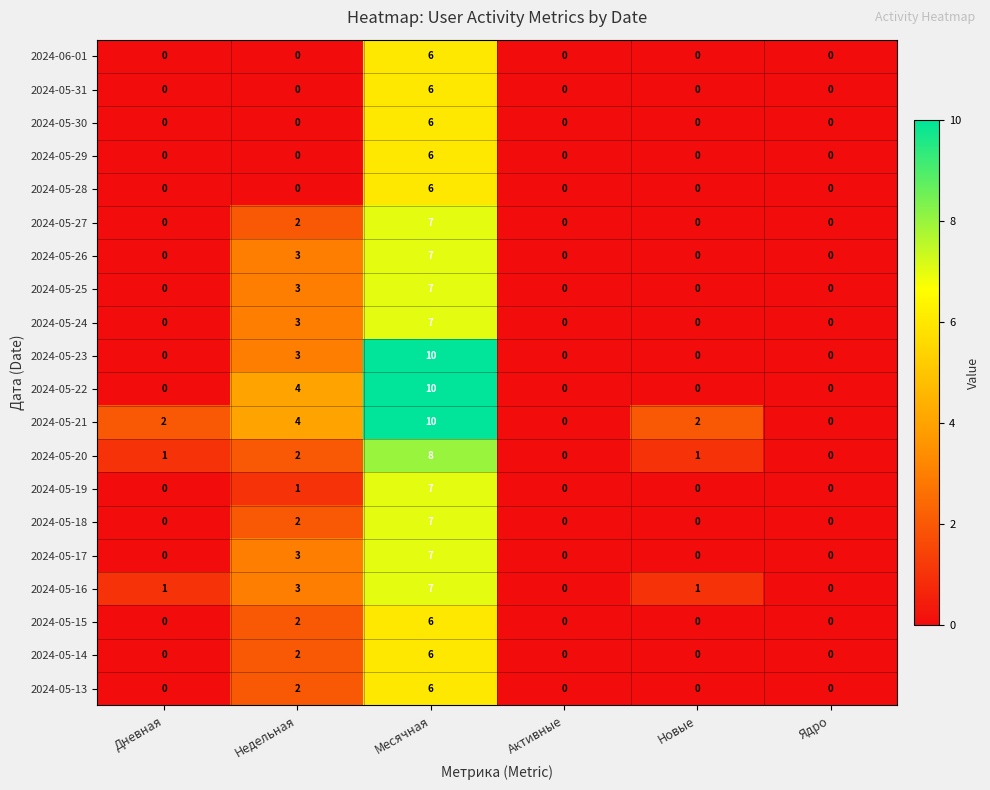

How many data points does each series have?

6